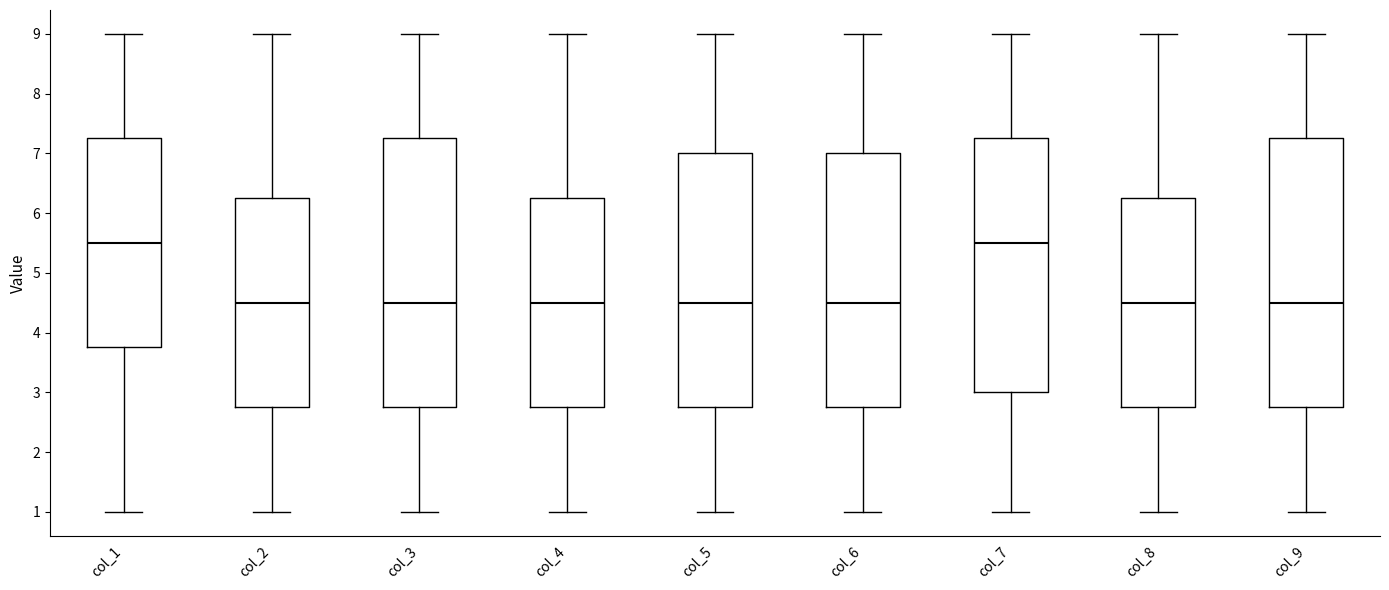

Reading left to right, read every box against the y-axis: the position of its median line, the range the box covers, and the ends of its whiskers. The values are not printed on the chart, so give them approximately, as read against the axis.

col_1: median 5.5, box 3.8 to 7.3, whiskers 1.0 to 9.0
col_2: median 4.5, box 2.8 to 6.3, whiskers 1.0 to 9.0
col_3: median 4.5, box 2.8 to 7.3, whiskers 1.0 to 9.0
col_4: median 4.5, box 2.8 to 6.3, whiskers 1.0 to 9.0
col_5: median 4.5, box 2.8 to 7.0, whiskers 1.0 to 9.0
col_6: median 4.5, box 2.8 to 7.0, whiskers 1.0 to 9.0
col_7: median 5.5, box 3.0 to 7.3, whiskers 1.0 to 9.0
col_8: median 4.5, box 2.8 to 6.3, whiskers 1.0 to 9.0
col_9: median 4.5, box 2.8 to 7.3, whiskers 1.0 to 9.0